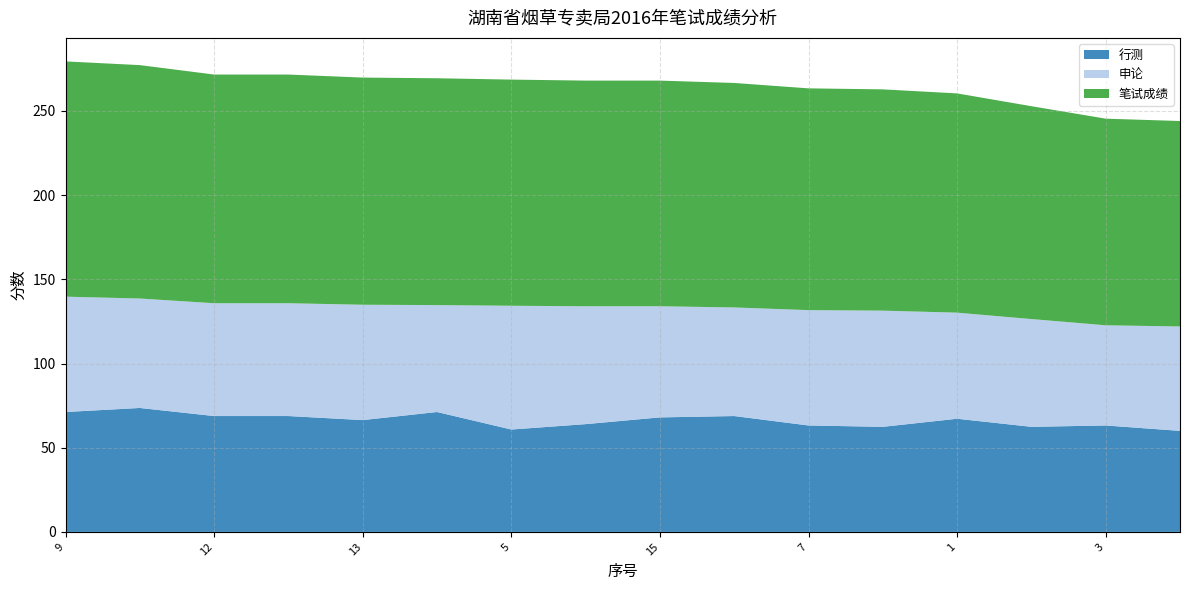

Reading right to left, transcribe all the data shown in this chart.

行测: 16=64.0	15=68.0	14=71.2	13=66.4	12=68.8	11=68.8	10=73.6	9=71.2	8=62.4	7=63.2	6=68.8	5=60.8	4=60.0	3=63.2	2=62.4	1=67.2
申论: 16=70.0	15=66.0	14=63.5	13=68.5	12=67.0	11=67.0	10=65.0	9=68.5	8=69.0	7=68.5	6=64.5	5=73.5	4=62.0	3=59.5	2=64.0	1=63.0
笔试成绩: 16=134.0	15=134.0	14=134.7	13=134.9	12=135.8	11=135.8	10=138.6	9=139.7	8=131.4	7=131.7	6=133.3	5=134.3	4=122.0	3=122.7	2=126.4	1=130.2